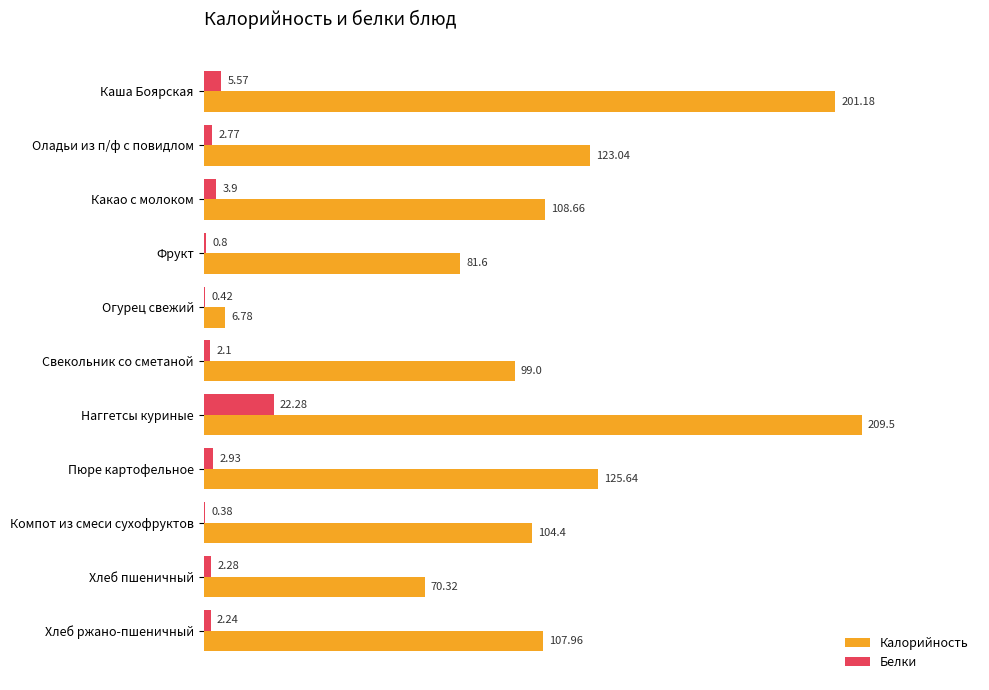

What is the average value of the Белки series?

4.2